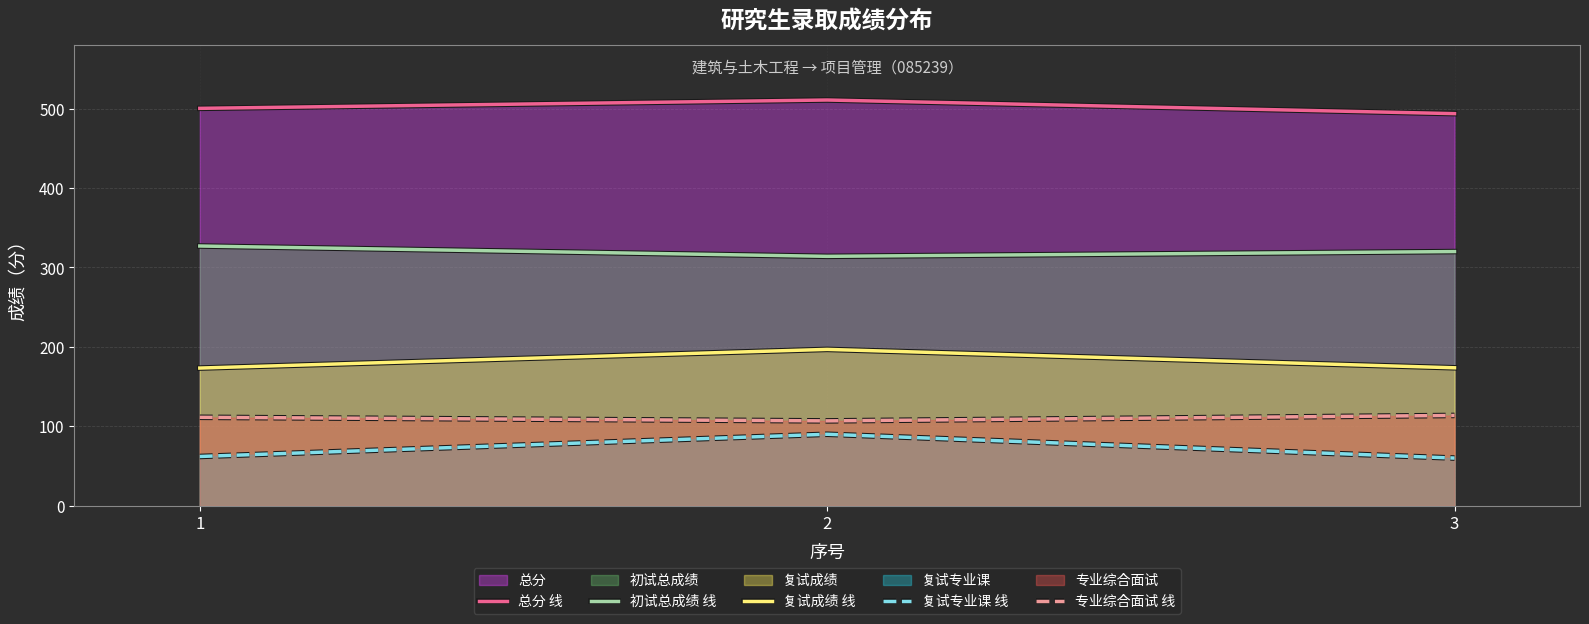

True or false: 专业综合面试 线 has a value of 53.7 at 3.

False